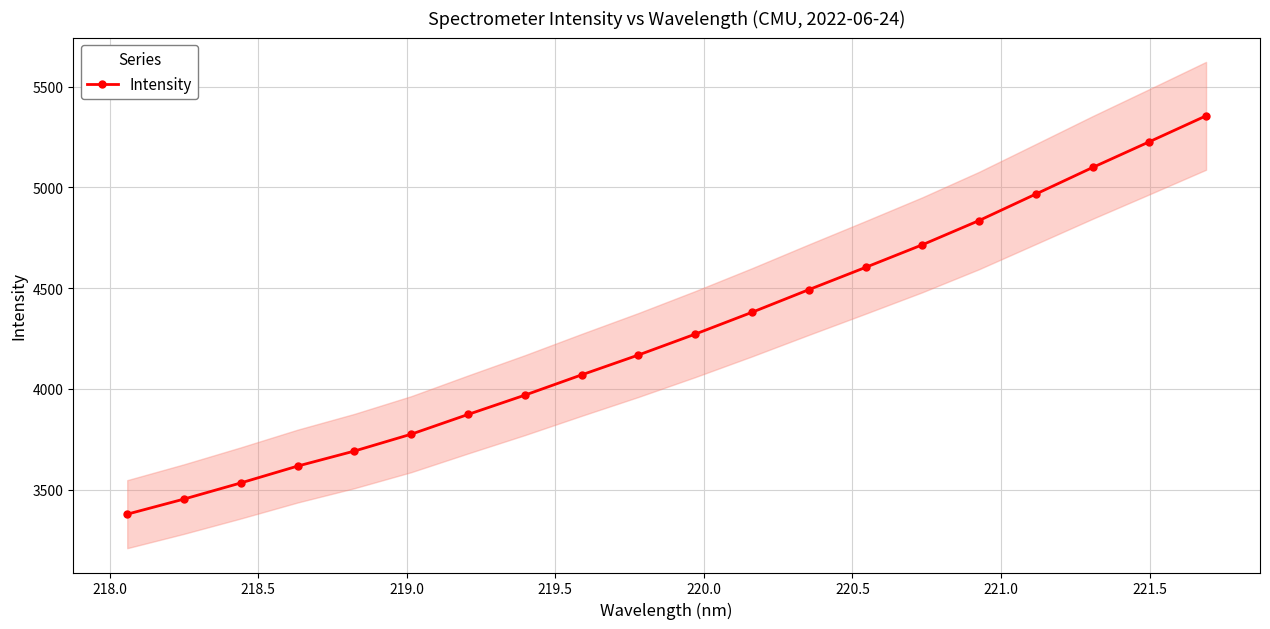

Is this an area chart (filled region under the line)?

No